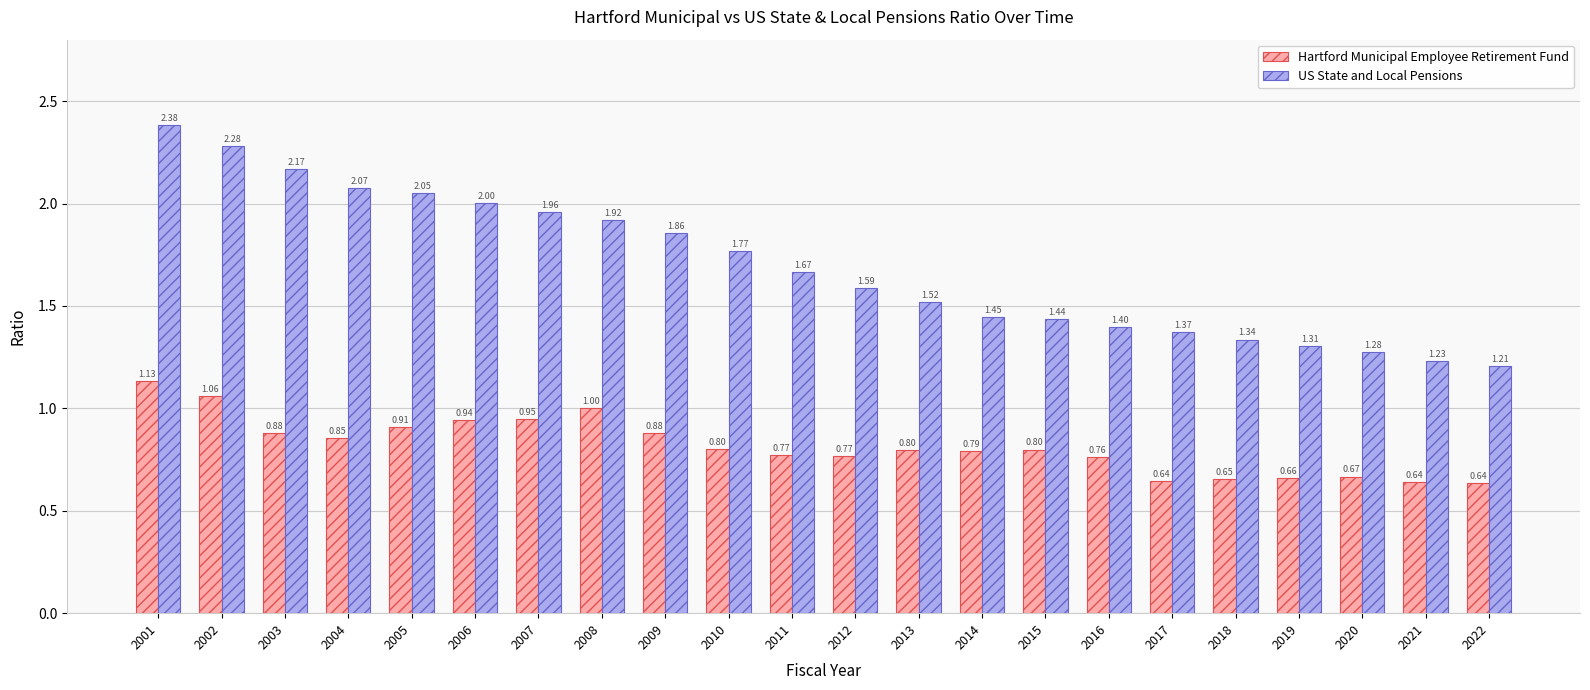

What is the sum of all Hartford Municipal Employee Retirement Fund values?

18.0